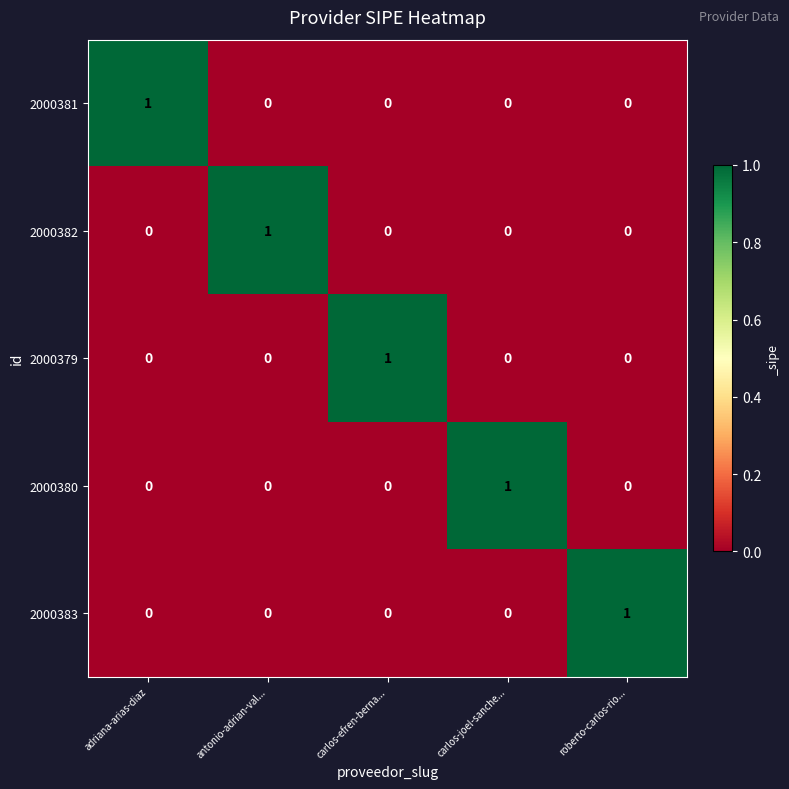

Is the value of 2000379 at antonio-adrian-val... greater than the value of 2000383 at roberto-carlos-rio...?

No